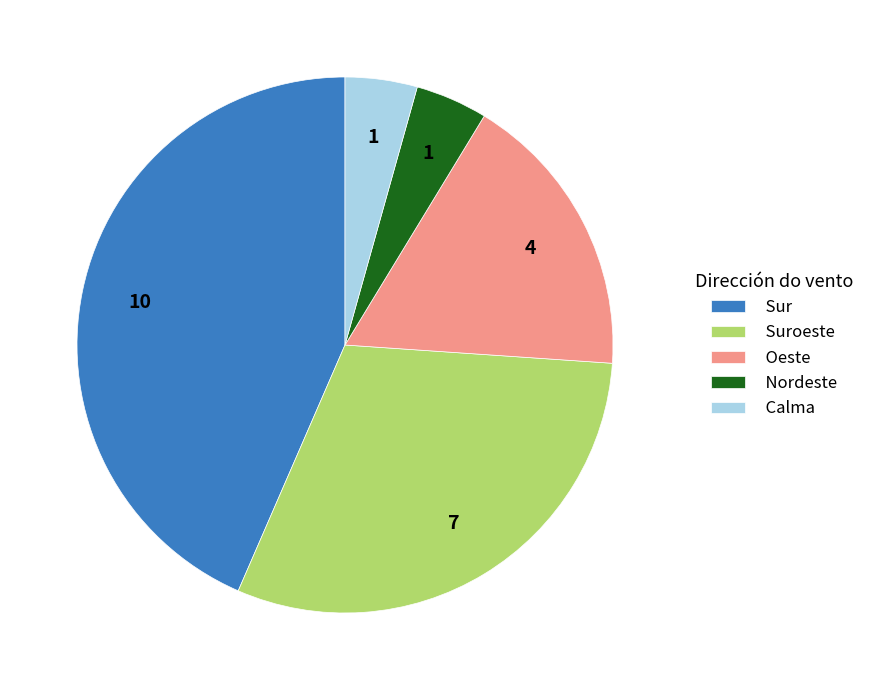

Is it true that Suroeste is 38% of the pie?

False